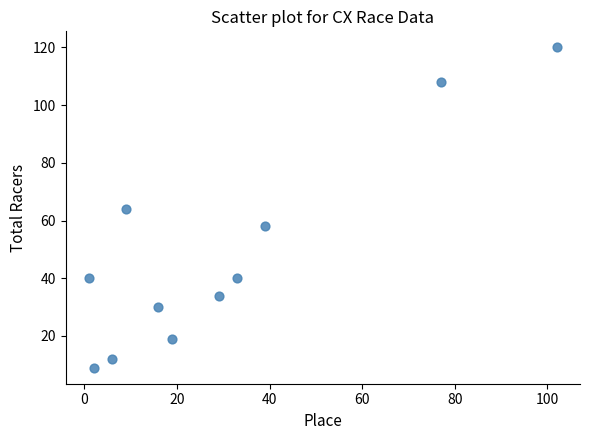

What is the average X value?

30